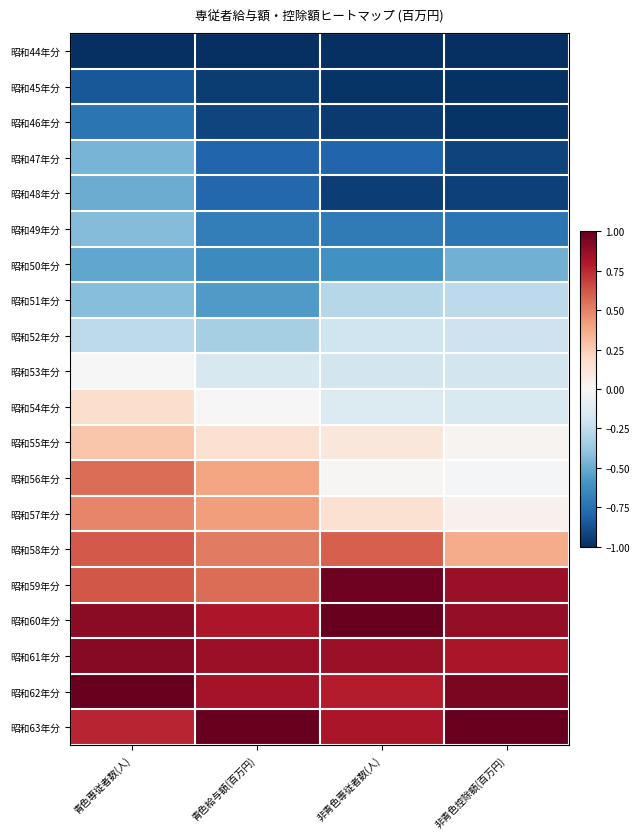

At which category is the sum across all series the highest?

青色専従者数(人)